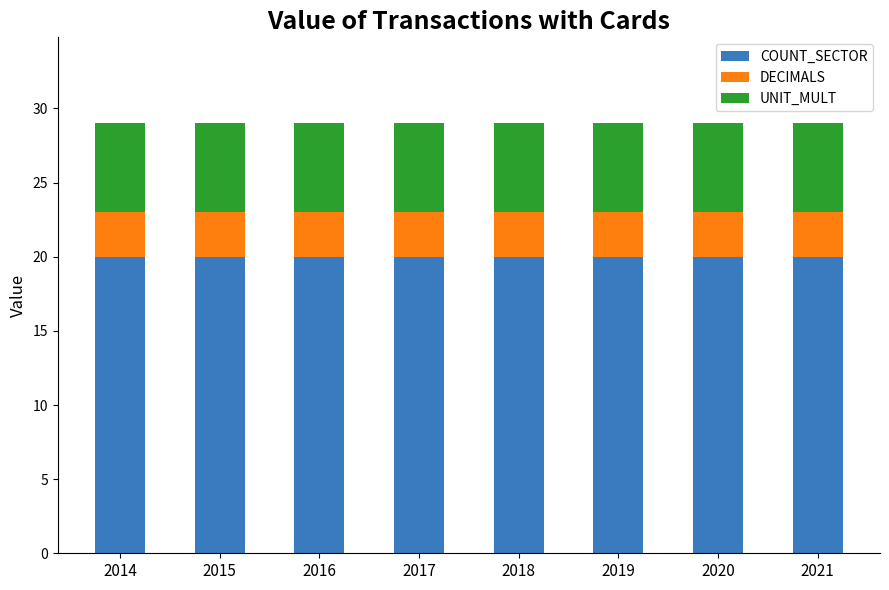

How many bars are there in total?

8